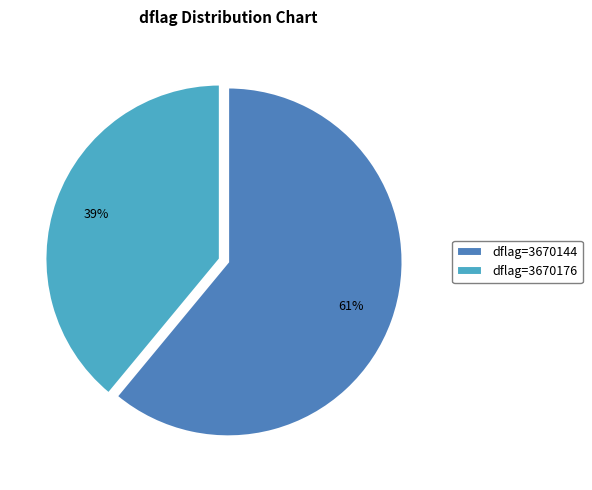

To the nearest percent, what is the difference between the dflag=3670144 and dflag=3670176 slice percentages?

22%